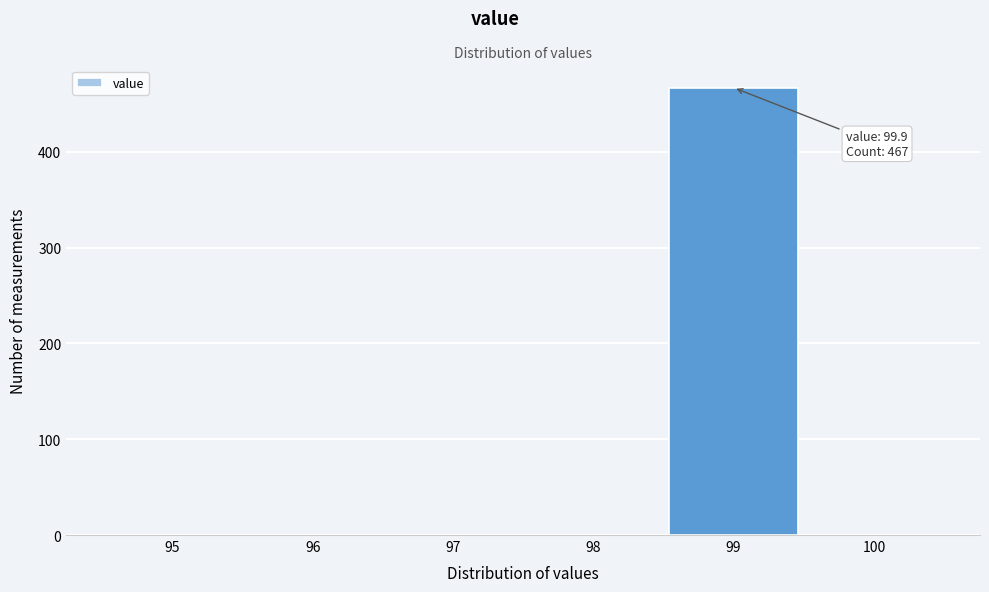

Reading left to right, extract all data points from this chart.

95=0	96=0	97=0	98=0	99=467	100=0